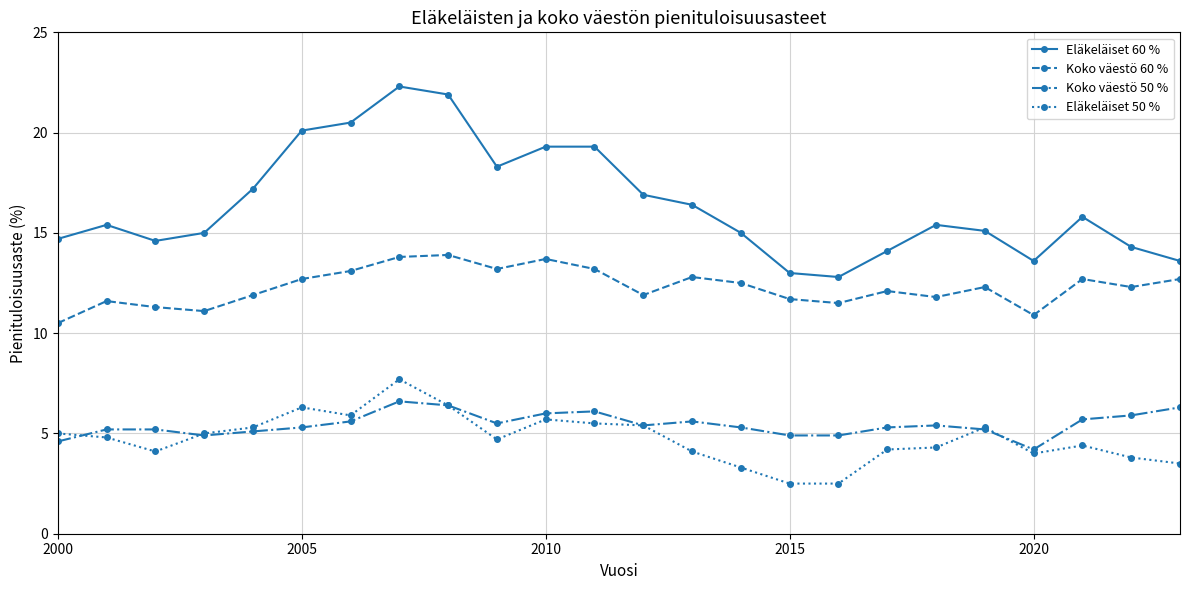

Which series has the widest spread of values?

Eläkeläiset 60 %